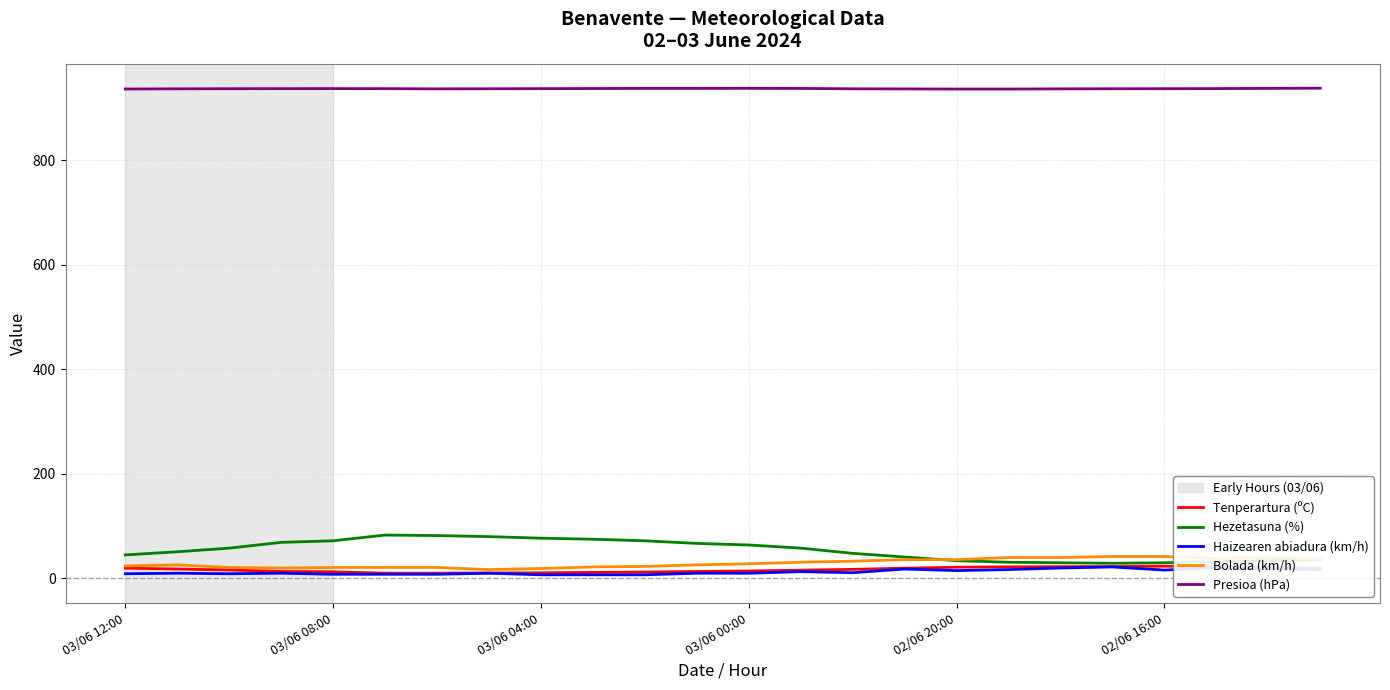

What is the sum of all Presioa (hPa) values?

22479.8